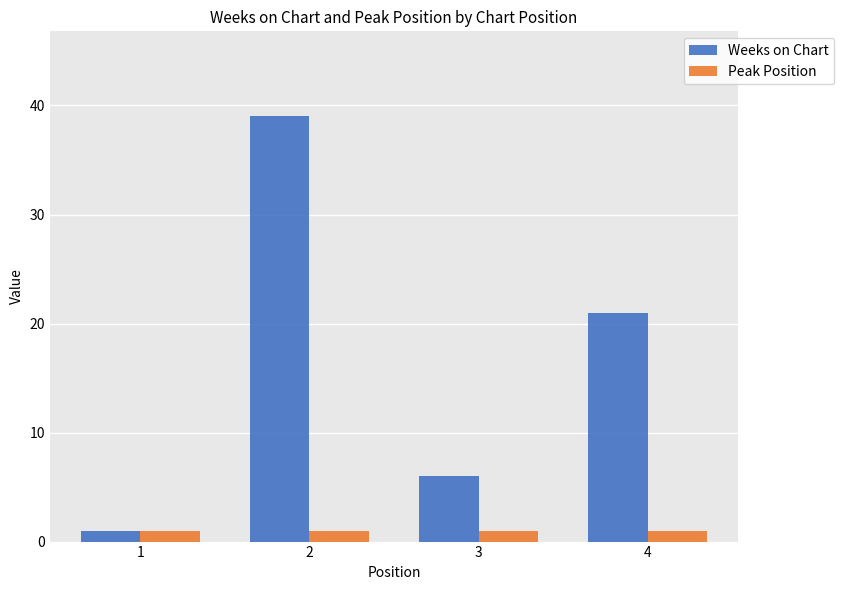

What is the total value across all series at 4?

22